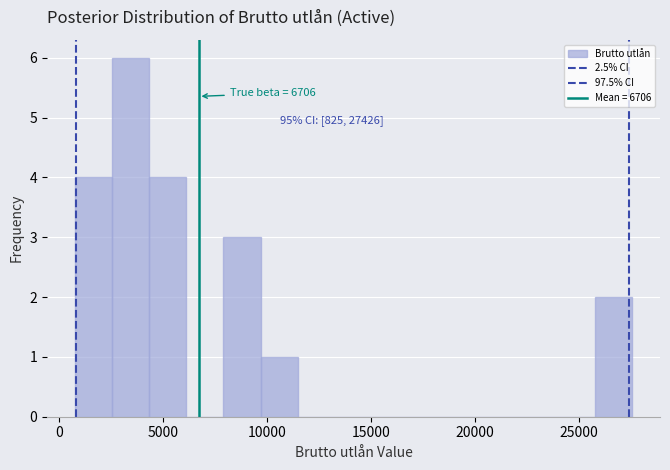

Around what value on the x-axis is the tallest bar? Give the approximate position of its centre, as read against the axis.

3500